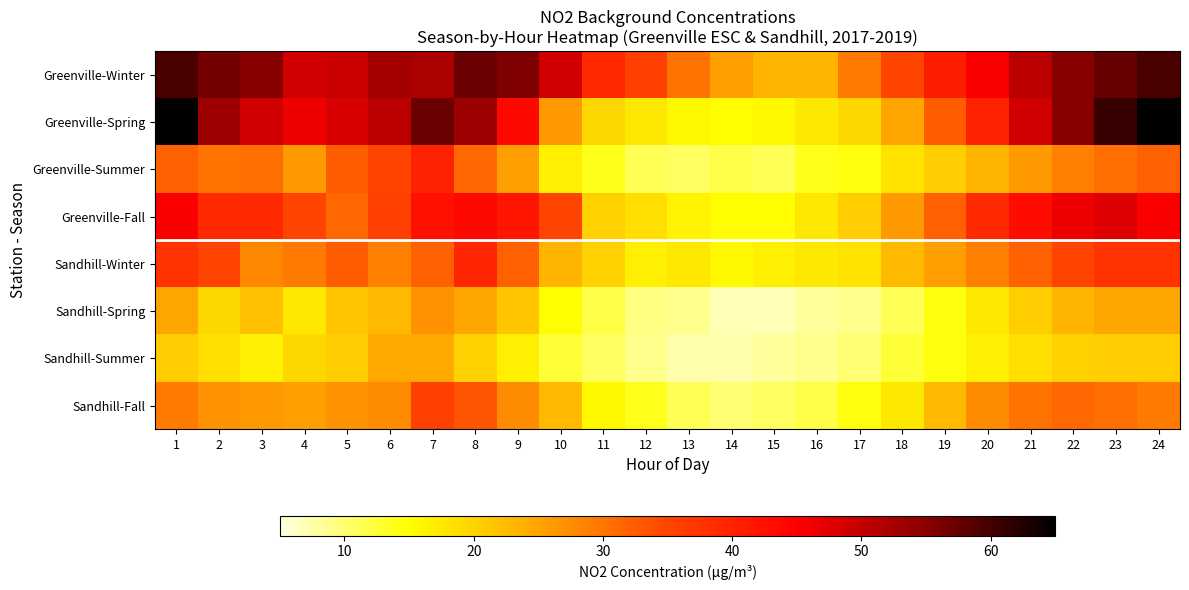

Reading right to left, what are all the values shown in this chart?

Greenville-Winter: 24=59.6	23=57.7	22=55.2	21=50.8	20=45.2	19=40.7	18=35.1	17=29.5	16=23.2	15=23.2	14=25.7	13=30.1	12=35.7	11=38.9	10=48.9	9=55.8	8=57.1	7=52.1	6=52.7	5=49.5	4=48.9	3=55.2	2=56.4	1=59.6
Greenville-Spring: 24=64.6	23=60.9	22=55.2	21=48.9	20=40.1	19=32.6	18=25.1	17=19.4	16=17.6	15=15.7	14=15.1	13=15.7	12=17.6	11=19.4	10=26.3	9=43.9	8=53.3	7=57.1	6=50.8	5=48.3	4=46.4	3=48.9	2=53.3	1=64.6
Greenville-Summer: 24=32.0	23=30.7	22=28.8	21=26.3	20=23.2	19=20.7	18=18.2	17=14.4	16=13.8	15=11.3	14=11.9	13=10.7	12=11.3	11=13.8	10=16.9	9=25.7	8=31.4	7=40.1	6=35.1	5=32.6	4=26.3	3=30.7	2=30.1	1=32.0
Greenville-Fall: 24=45.2	23=47.7	22=46.4	21=43.3	20=38.9	19=32.0	18=26.3	17=20.7	16=17.6	15=15.1	14=15.1	13=16.3	12=18.8	11=20.1	10=35.1	9=42.0	8=43.9	7=42.6	6=35.7	5=31.4	4=35.1	3=38.9	2=38.9	1=45.2
Sandhill-Winter: 24=37.6	23=37.6	22=35.1	21=32.0	20=28.8	19=25.7	18=22.6	17=18.2	16=17.6	15=16.9	14=15.7	13=17.6	12=16.9	11=20.1	10=23.2	9=32.0	8=39.5	7=32.0	6=28.8	5=32.6	4=29.5	3=28.2	2=35.1	1=37.6
Sandhill-Spring: 24=25.1	23=25.1	22=23.2	21=20.7	20=17.6	19=14.4	18=11.3	17=8.8	16=8.2	15=6.9	14=6.9	13=8.8	12=9.4	11=11.9	10=15.1	9=21.3	8=25.1	7=27.0	6=22.6	5=21.3	4=17.6	3=21.9	2=19.4	1=25.1
Sandhill-Summer: 24=20.7	23=20.7	22=20.1	21=18.8	20=16.9	19=14.4	18=12.5	17=10.0	16=8.8	15=8.2	14=7.5	13=7.5	12=8.8	11=10.7	10=12.5	9=16.9	8=20.1	7=24.5	6=24.5	5=20.7	4=19.4	3=16.9	2=18.8	1=20.7
Sandhill-Fall: 24=29.5	23=30.7	22=31.4	21=30.1	20=27.6	19=22.6	18=17.6	17=14.4	16=11.9	15=10.7	14=10.0	13=11.3	12=13.8	11=15.7	10=22.6	9=27.6	8=33.2	7=35.7	6=27.6	5=27.0	4=25.7	3=26.3	2=27.0	1=29.5